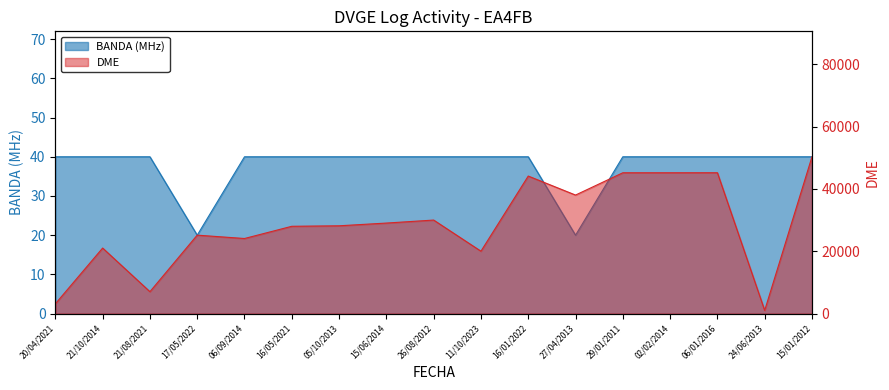

How many values in the DME series are below 28164?

8